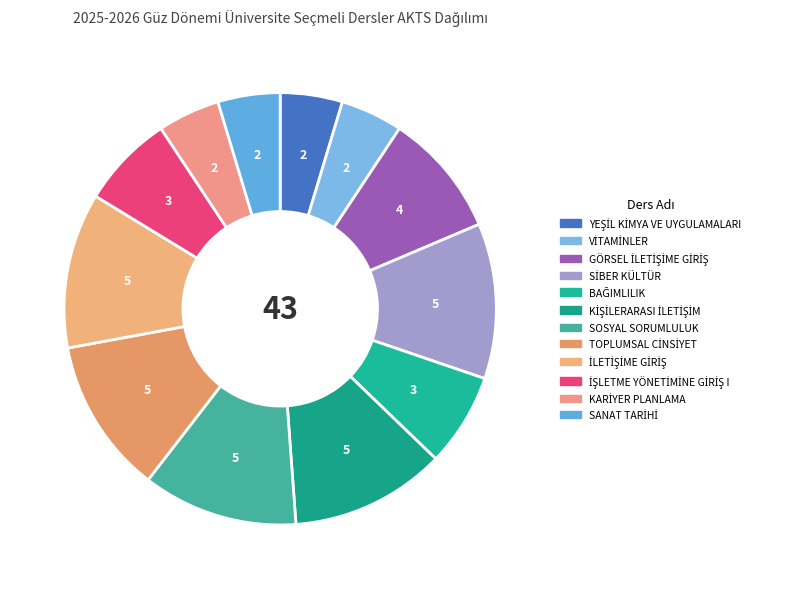

How many segments does this pie chart have?

12